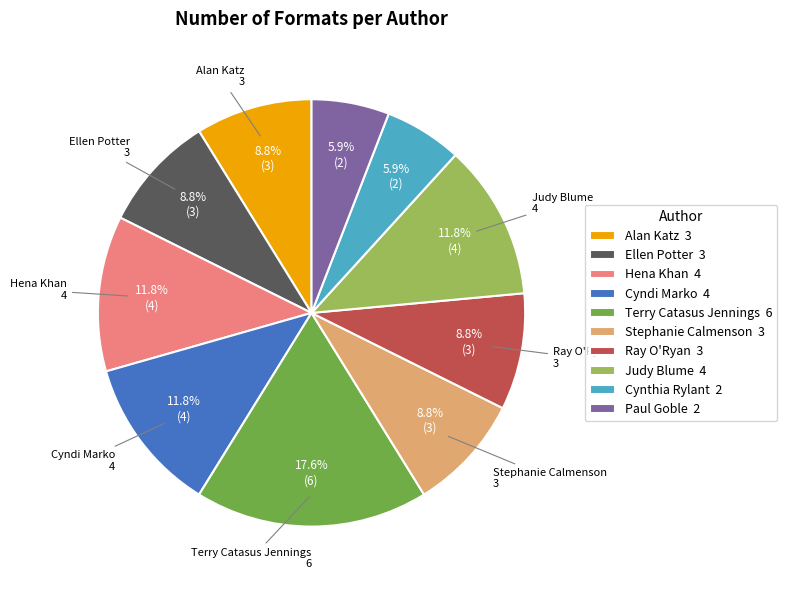

To the nearest percent, what is the difference between the largest and smallest slice percentages?

12%